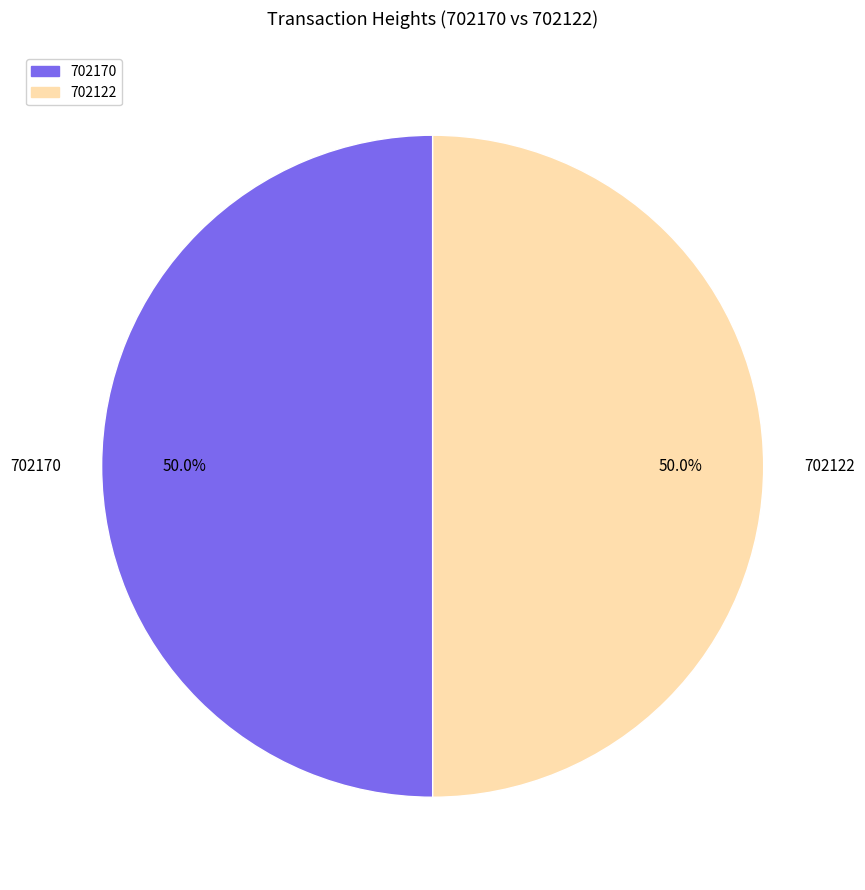

What percentage do 702170 and 702122 together represent?

100.0%